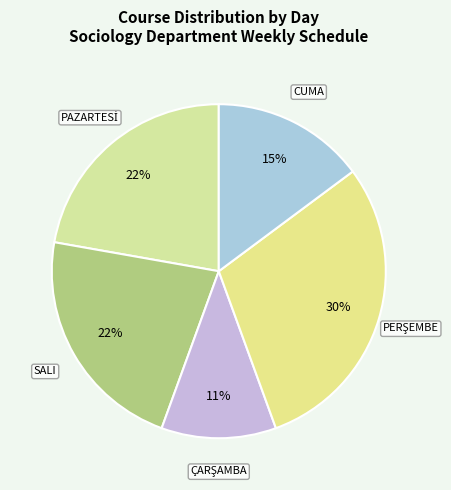

The SALI slice represents 31% of the pie. True or false?

False